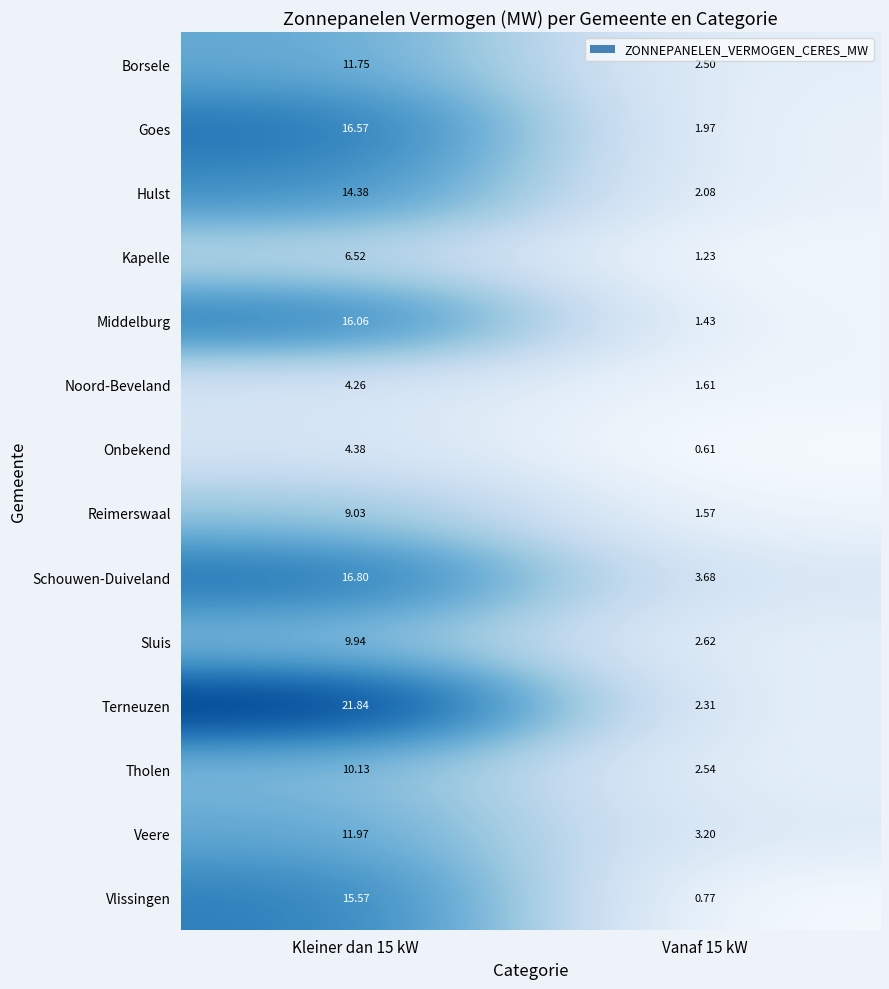

Which series has the largest total across all categories?

Terneuzen